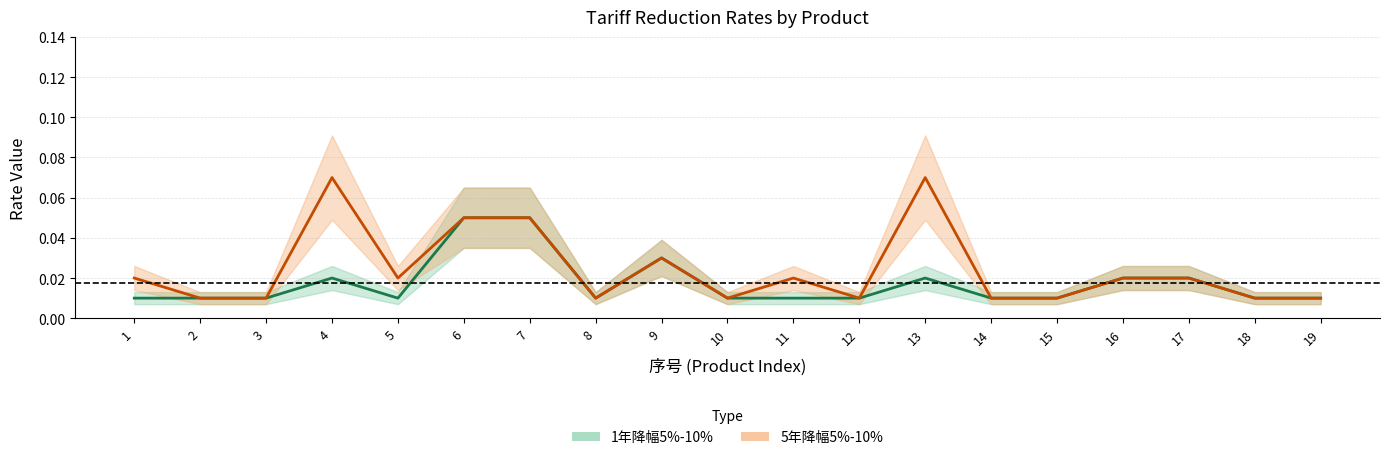

Is it true that 1年降幅5%-10% equals 0.0 at 8?

False